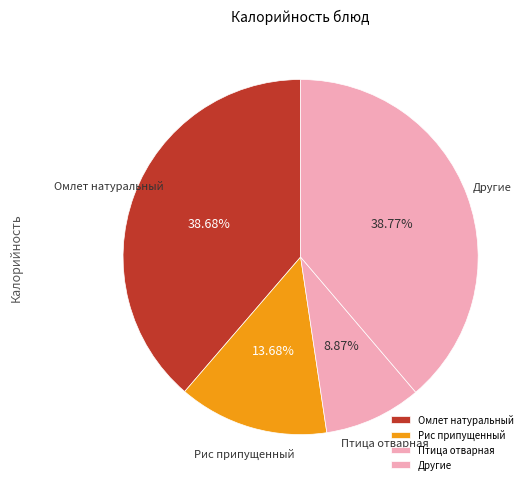

Do Рис припущенный and Другие together represent more than half of the pie?

Yes